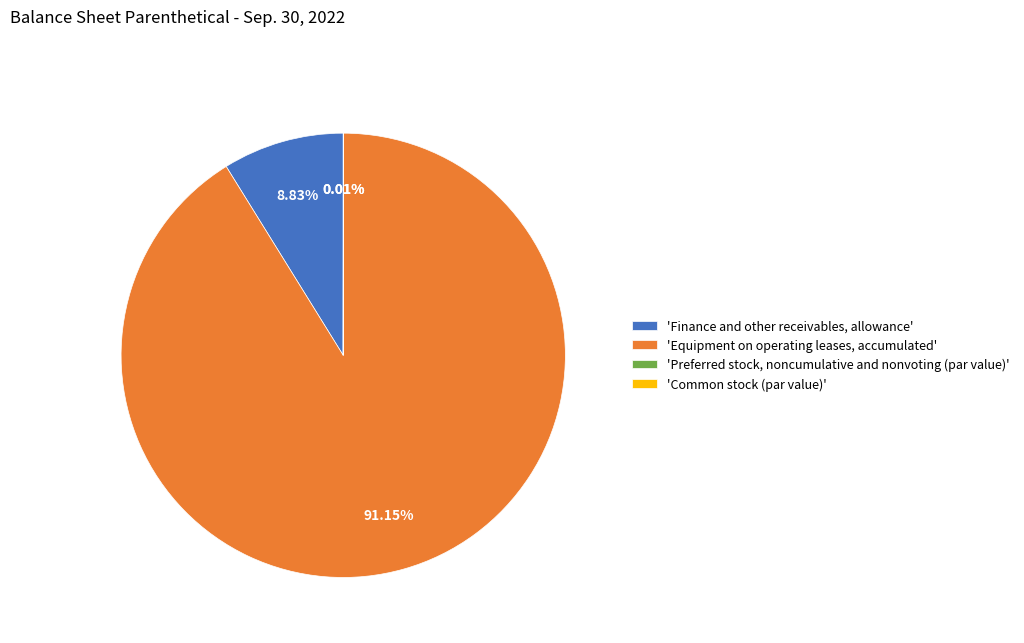

Which category accounts for the majority?

'Equipment on operating leases, accumulated'